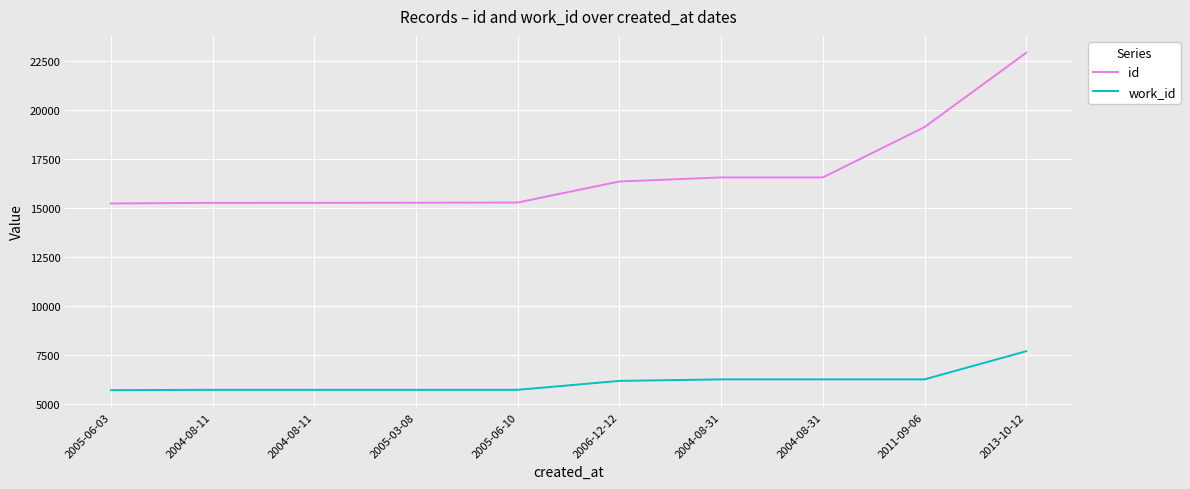

What are all the series names shown in the legend?

id, work_id